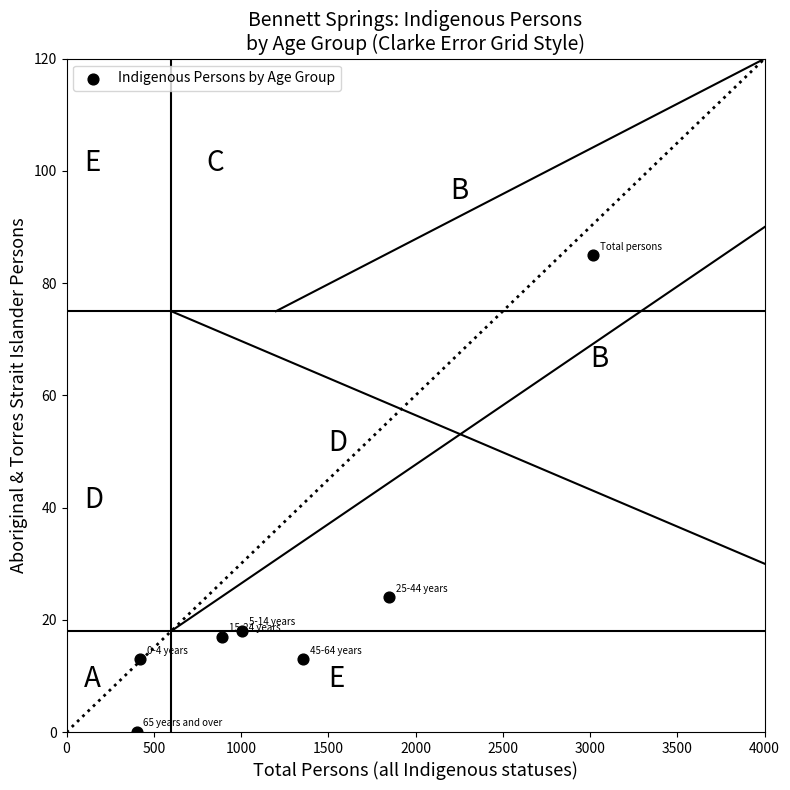

What Y value in the scatter plot is closest to 42?

24